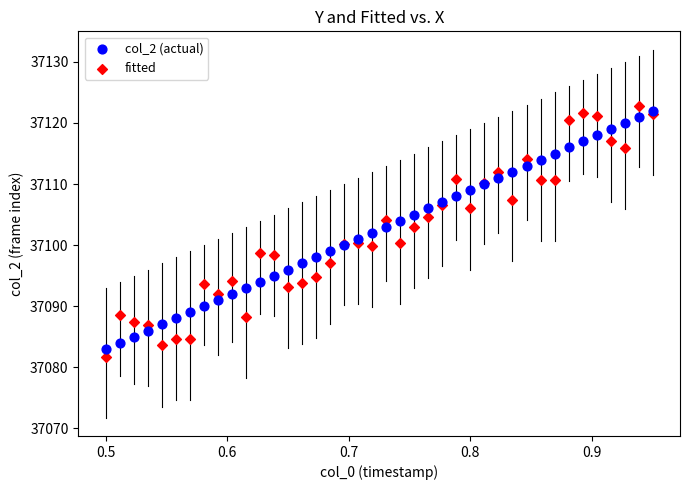

Which series reaches the minimum Y coordinate?

fitted